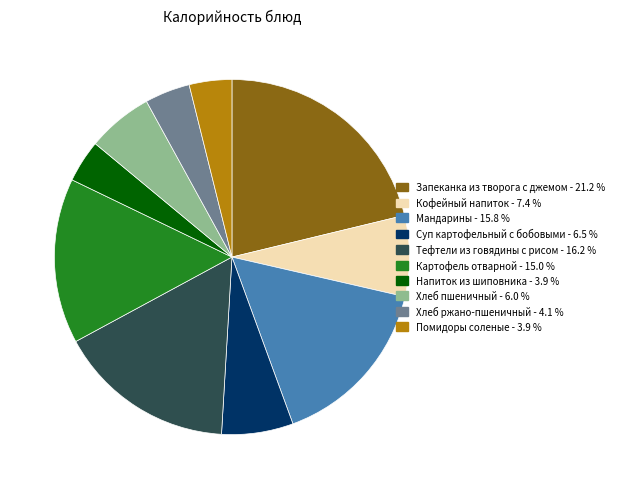

What is the ratio of the value at Суп картофельный с бобовыми to the value at Картофель отварной?

0.4